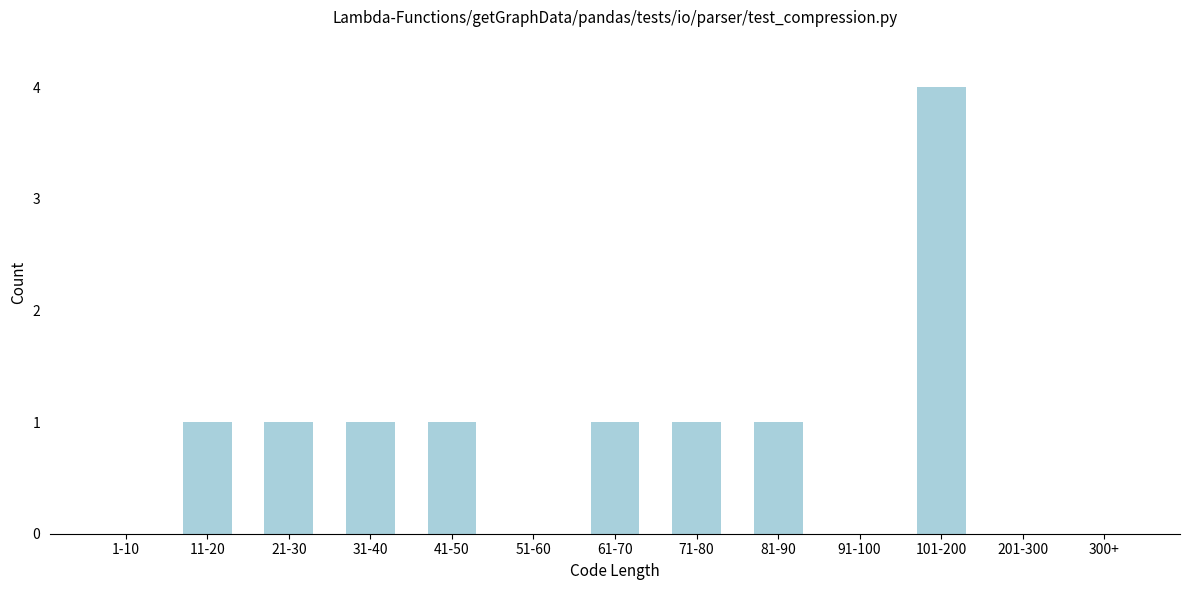

Reading right to left, extract all data points from this chart.

300+=0	201-300=0	101-200=4	91-100=0	81-90=1	71-80=1	61-70=1	51-60=0	41-50=1	31-40=1	21-30=1	11-20=1	1-10=0